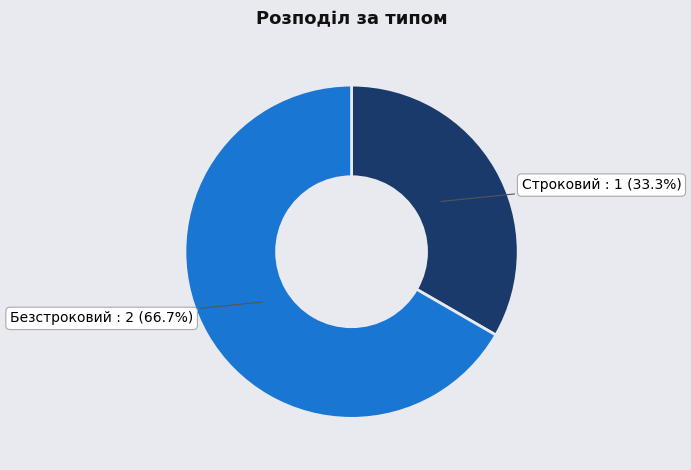

Is there a majority slice in this chart?

Yes